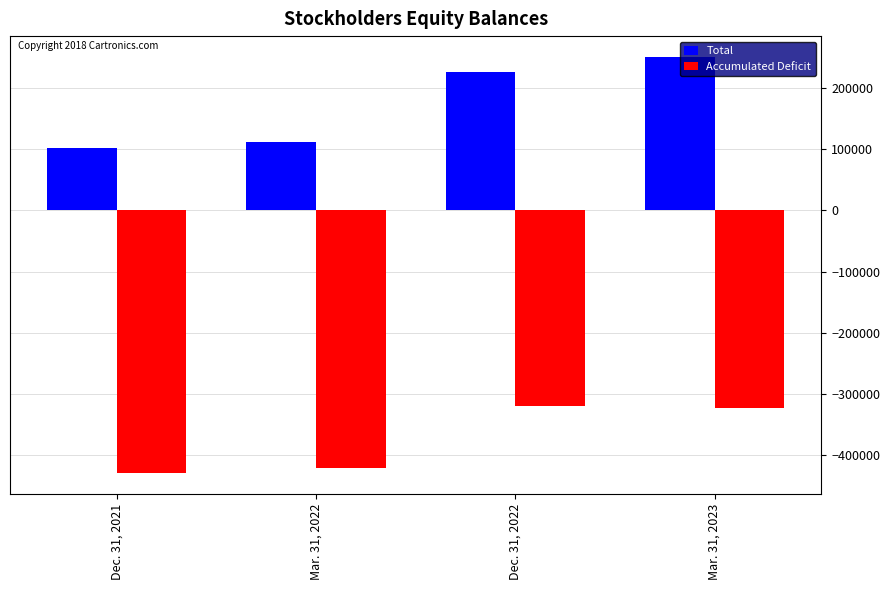

What position from the right is Dec. 31, 2021?

4